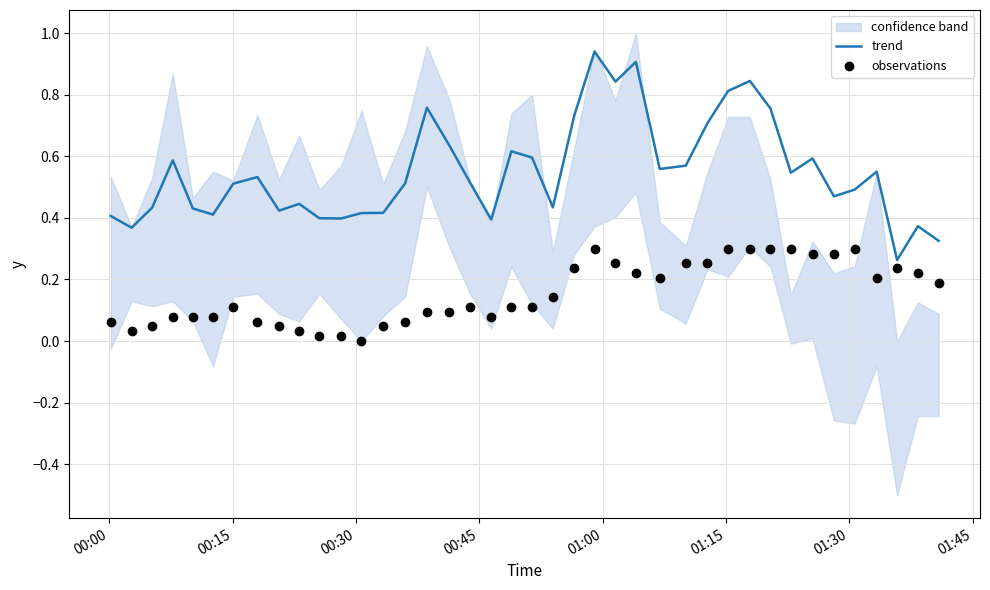

Which series reaches the maximum Y coordinate?

trend